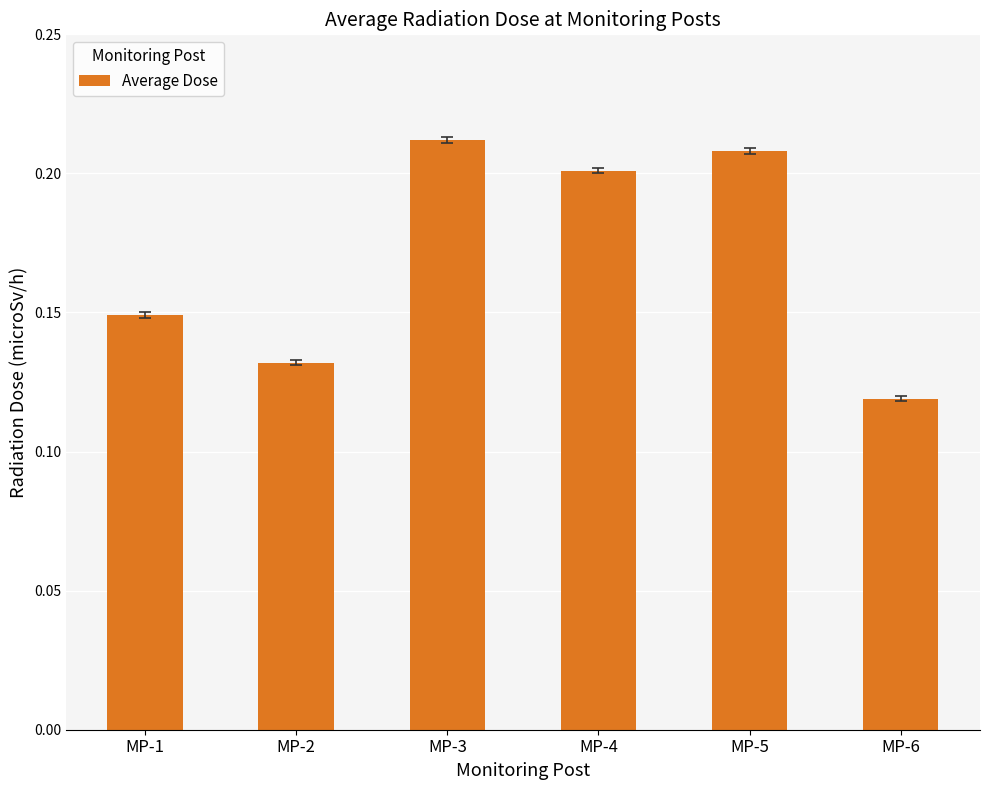

How many values are between 0 and 1?

6